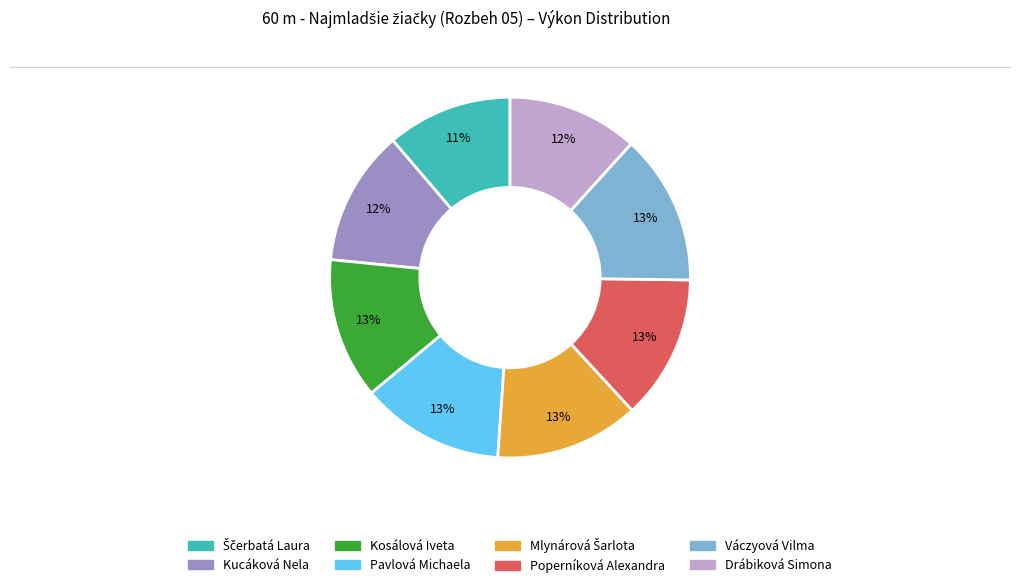

Is it true that Kucáková Nela is 25% of the pie?

False